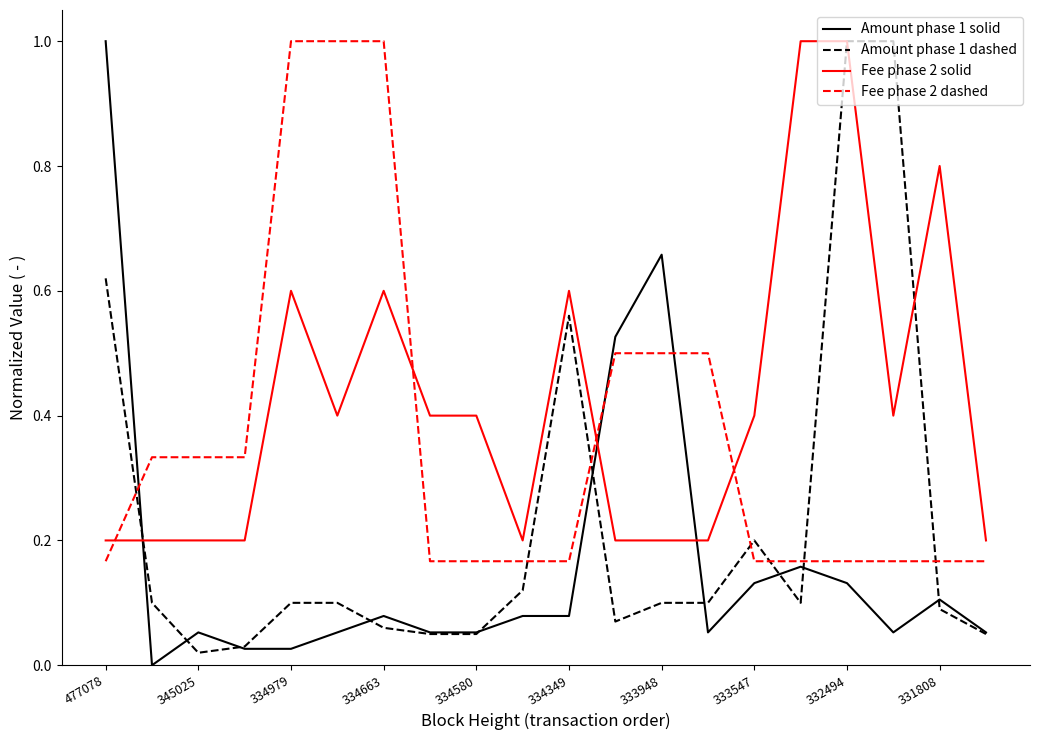

What are all the series names shown in the legend?

Amount phase 1 solid, Amount phase 1 dashed, Fee phase 2 solid, Fee phase 2 dashed